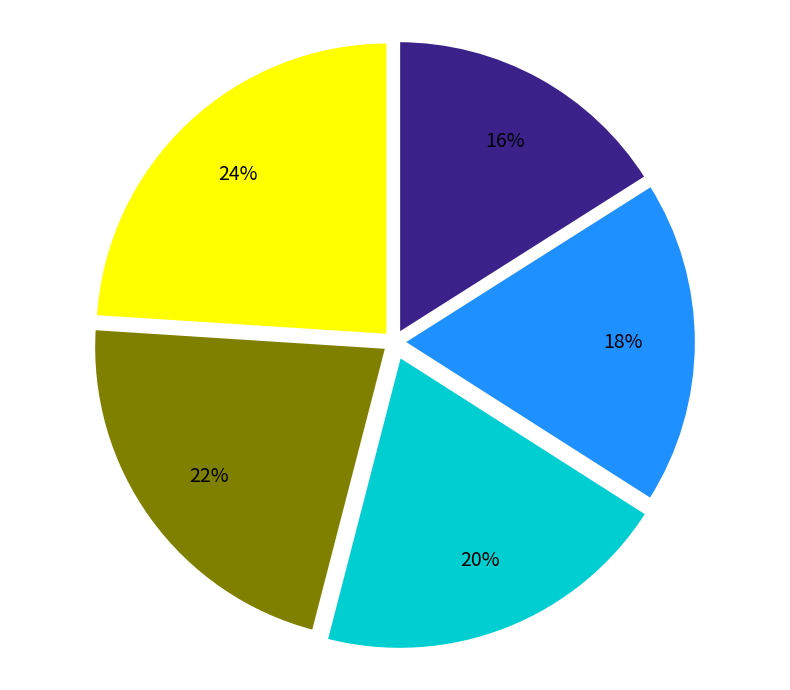

To the nearest percent, what is the difference between the largest and smallest slice percentages?

8%